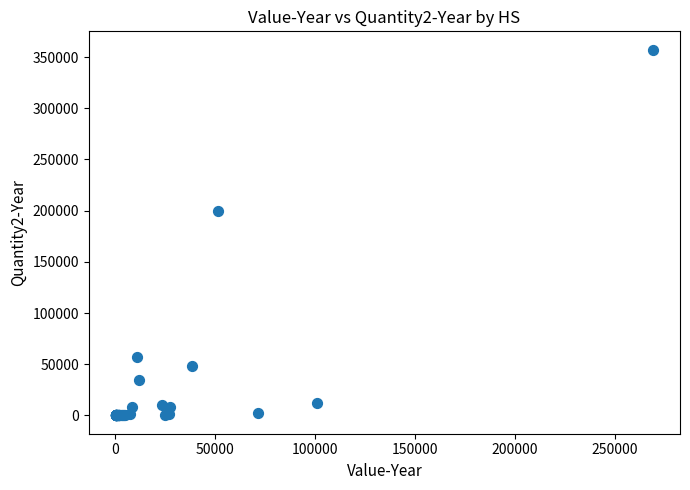

What Y value in the scatter plot is closest to 178661?

199904